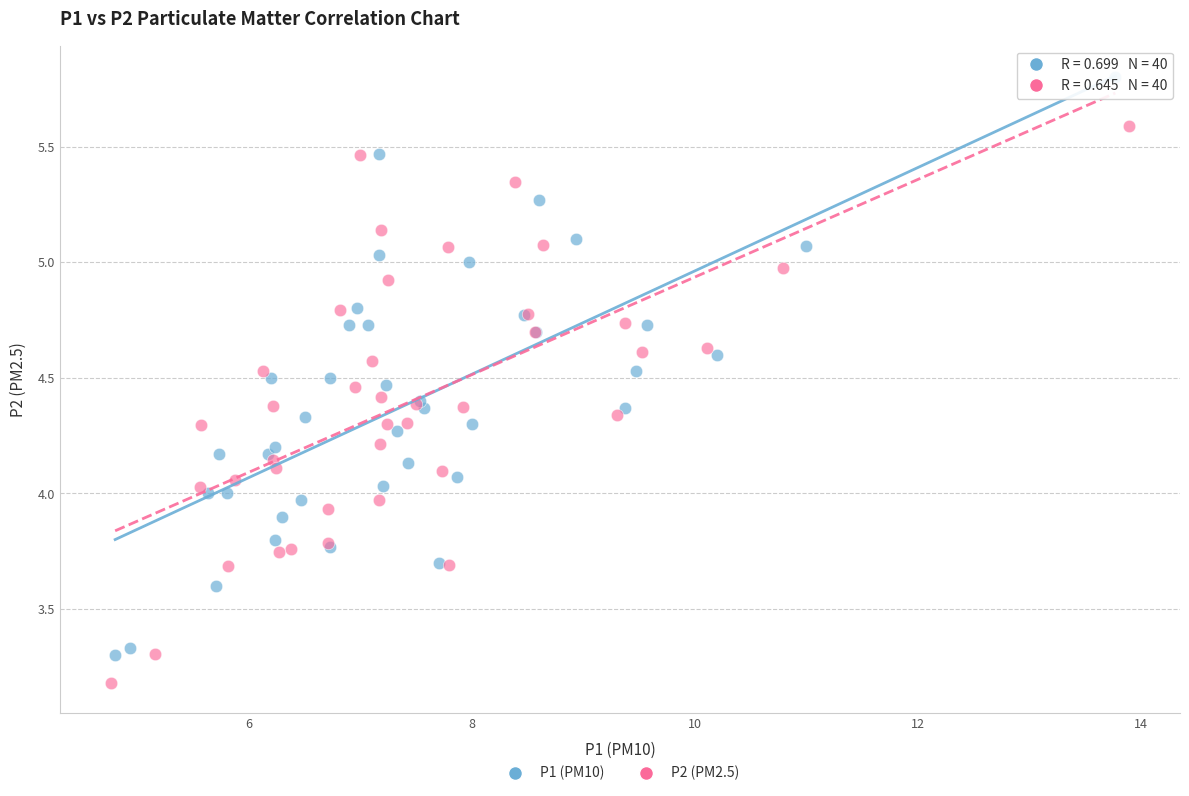

Which series reaches the minimum Y coordinate?

P2 (PM2.5)